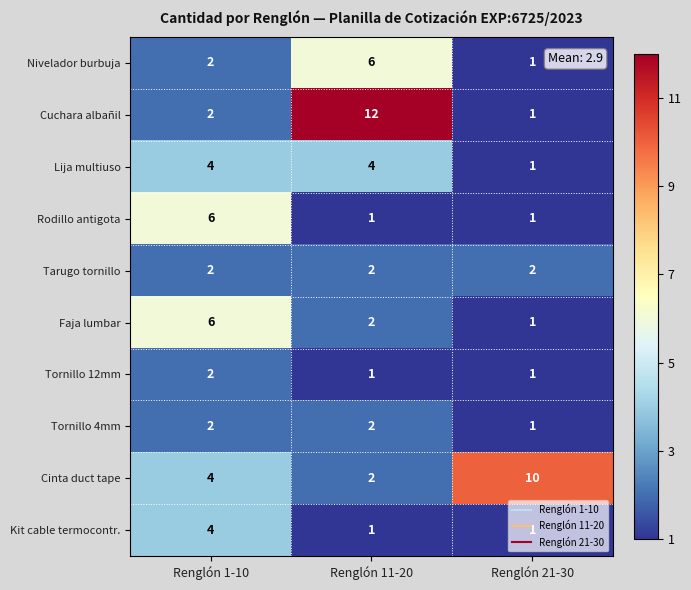

Which category has the highest value in the Nivelador burbuja series?

Renglón 11-20